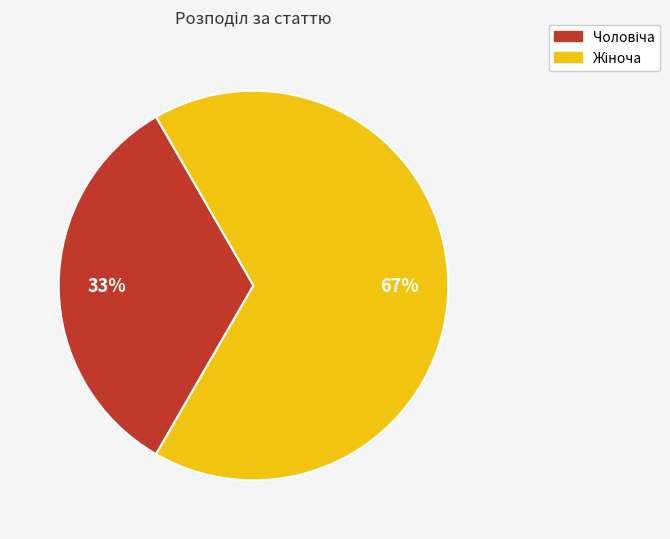

Count the number of slices in the pie.

2